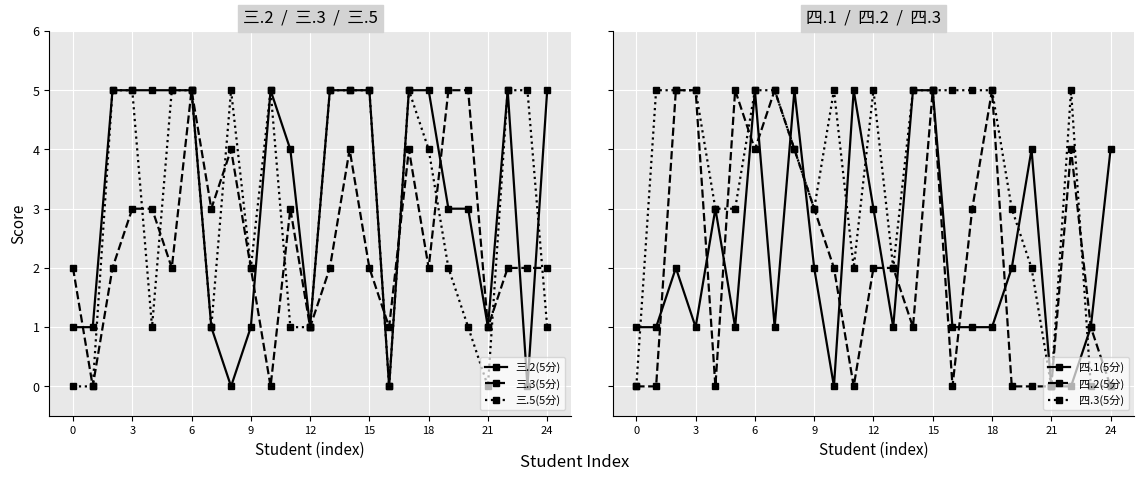

What is the sum of all 四.3(5分) values?

87